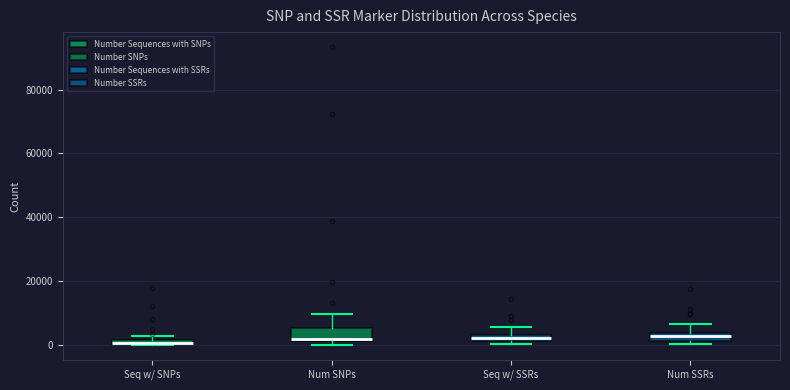

Where is the upper edge of the box for Num SNPs on the y-axis? The values are not printed on the chart, so give them approximately, as read against the axis.

6000